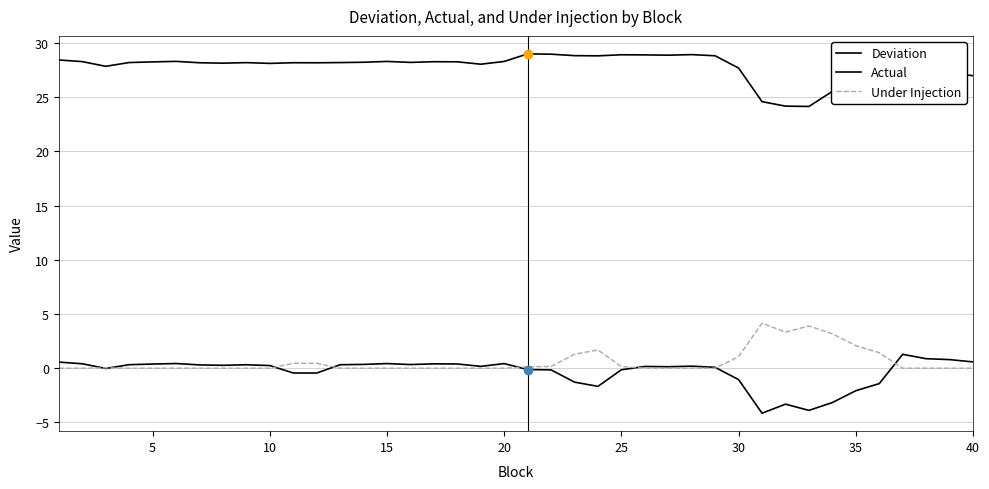

Does the chart display data point markers on the line(s)?

No